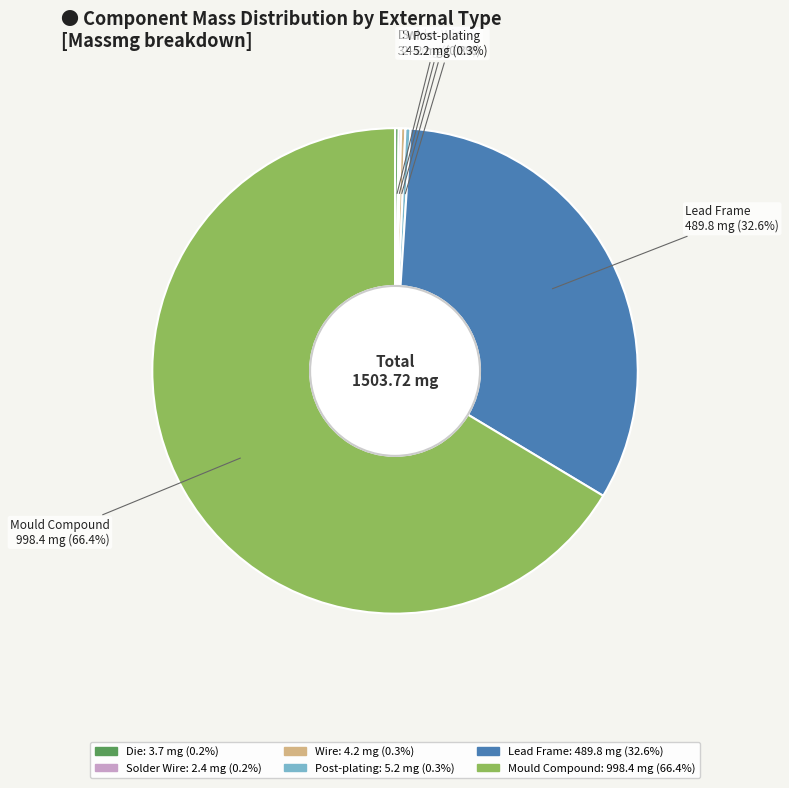

To the nearest percent, what is the combined percentage of Post-plating and Mould Compound?

67%